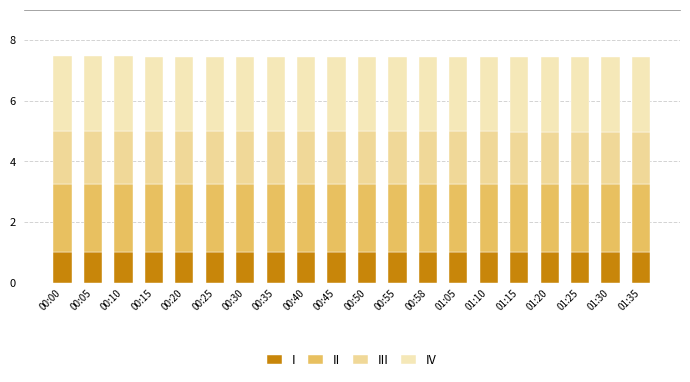

What is the label of the 2nd bar from the right?

01:30